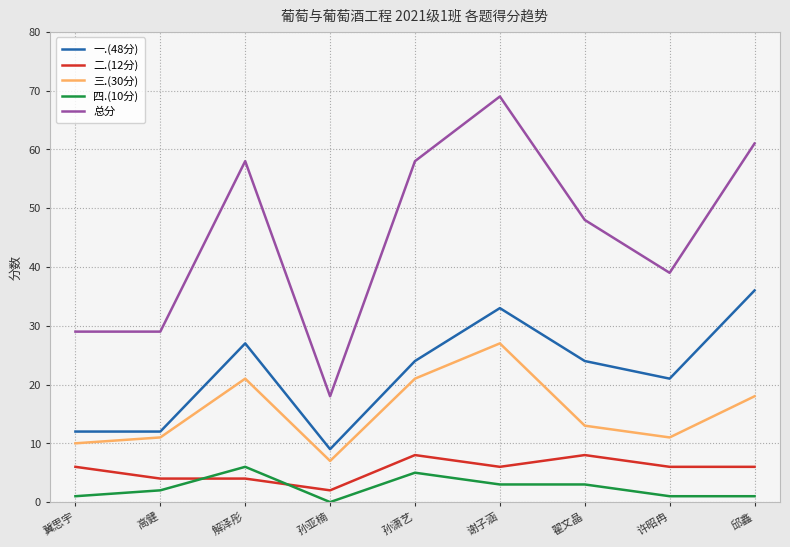

The value of 四.(10分) at 孙潇艺 is 2. True or false?

False